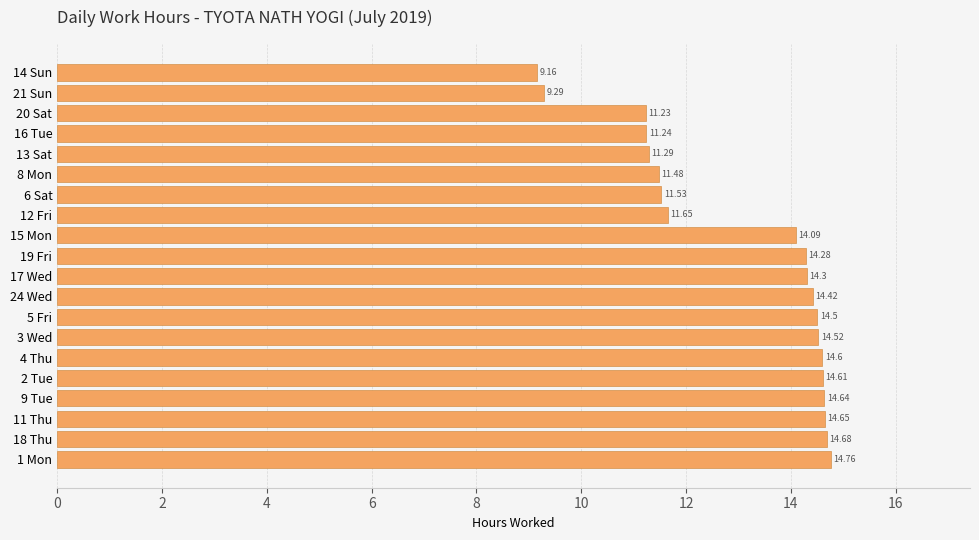

What is the sum of all values?

260.9